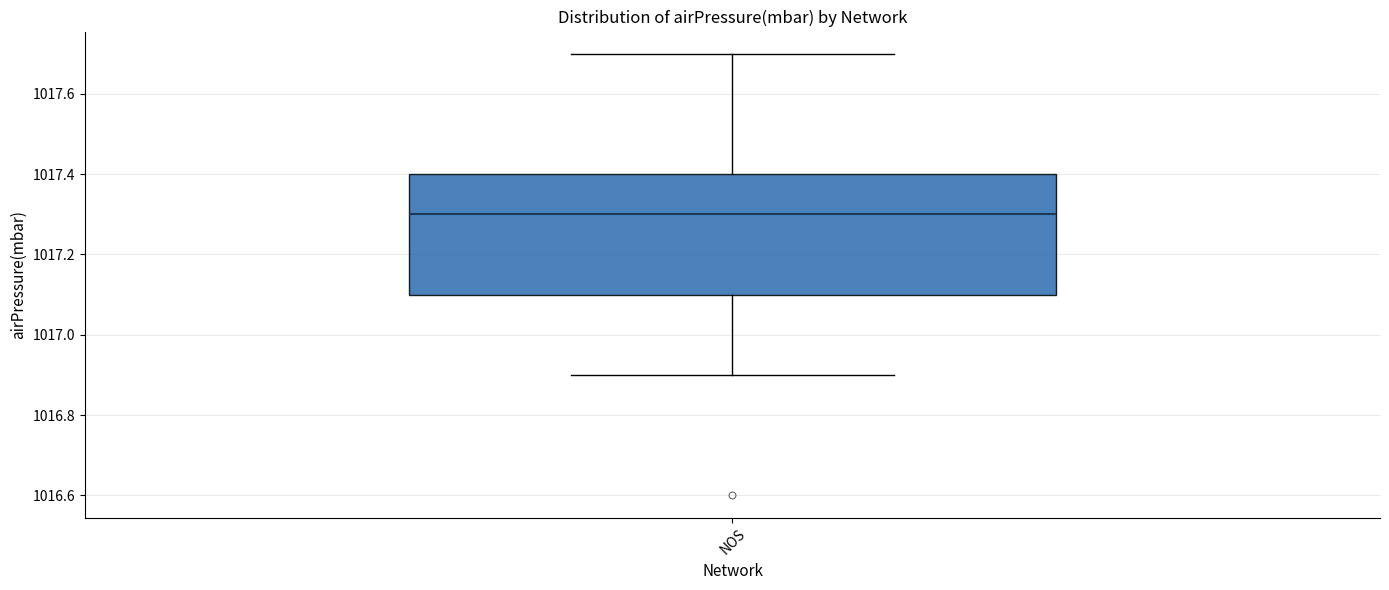

Transcribe this box plot: give where the median line is, the range the box spans, and where the two whiskers end, as read against the y-axis. The values are not printed on the chart, so give them approximately, as read against the axis.

median 1017.3, box 1017.1 to 1017.4, whiskers 1016.9 to 1017.7